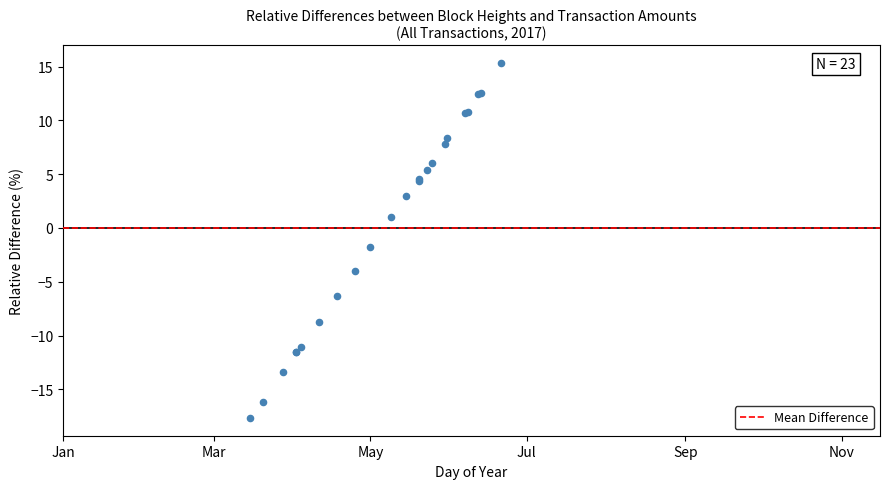

What Y value in the scatter plot is closest to -1?

-1.8